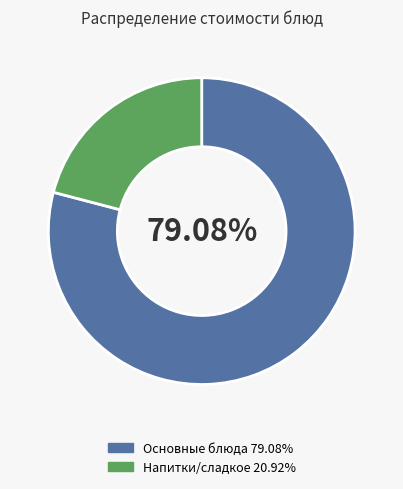

Is there a majority slice in this chart?

Yes